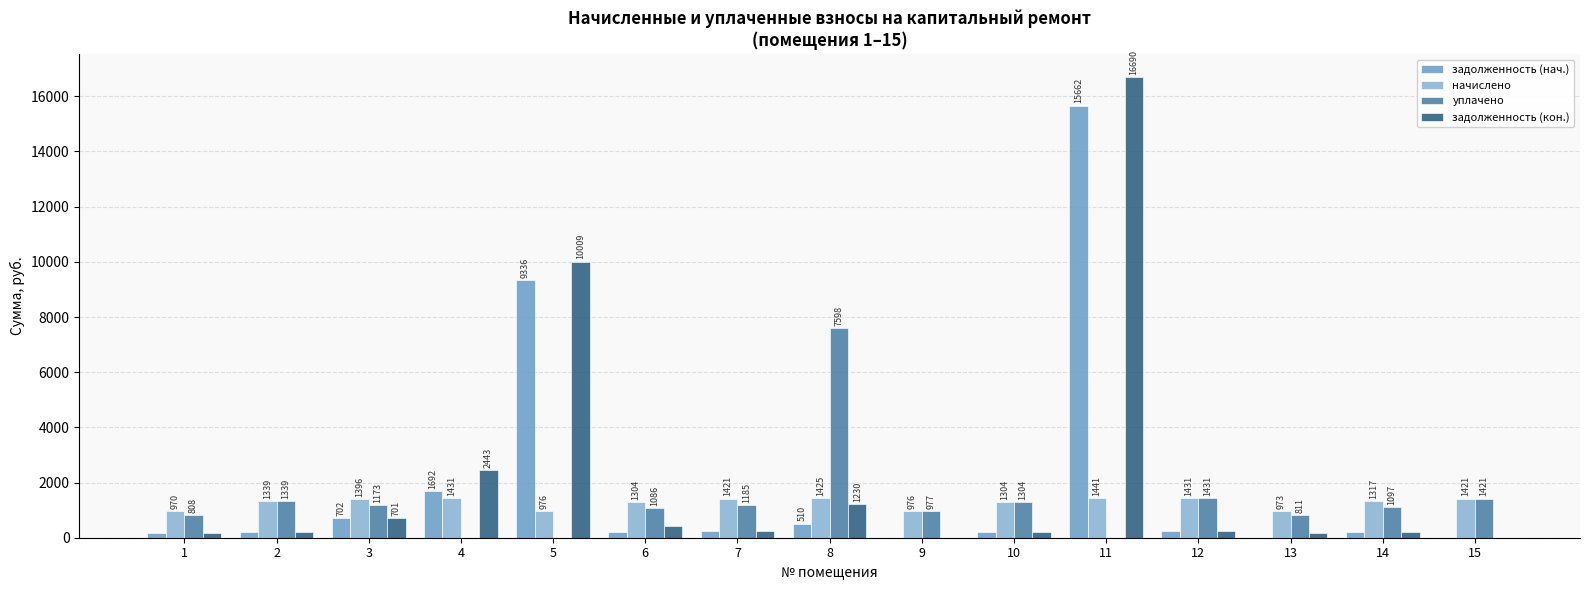

Between 14 and 10, which is larger?

14